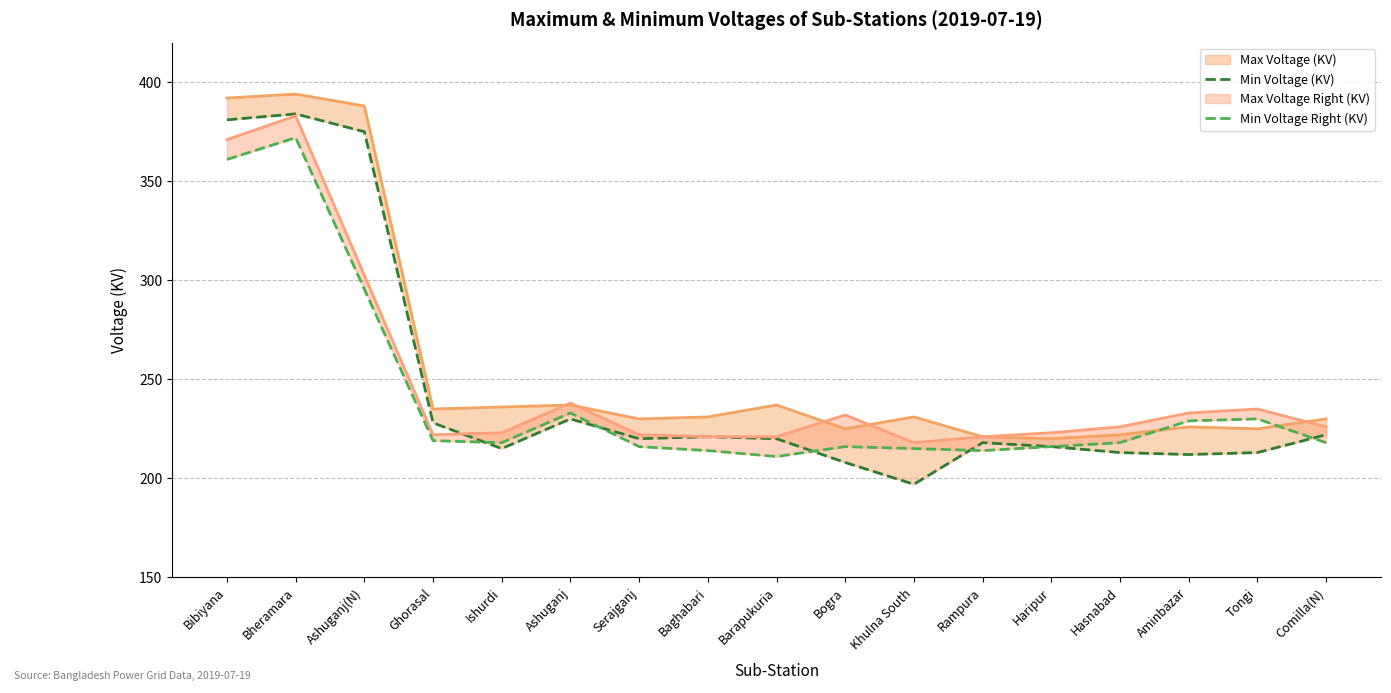

At which category is the sum across all series the highest?

Bheramara